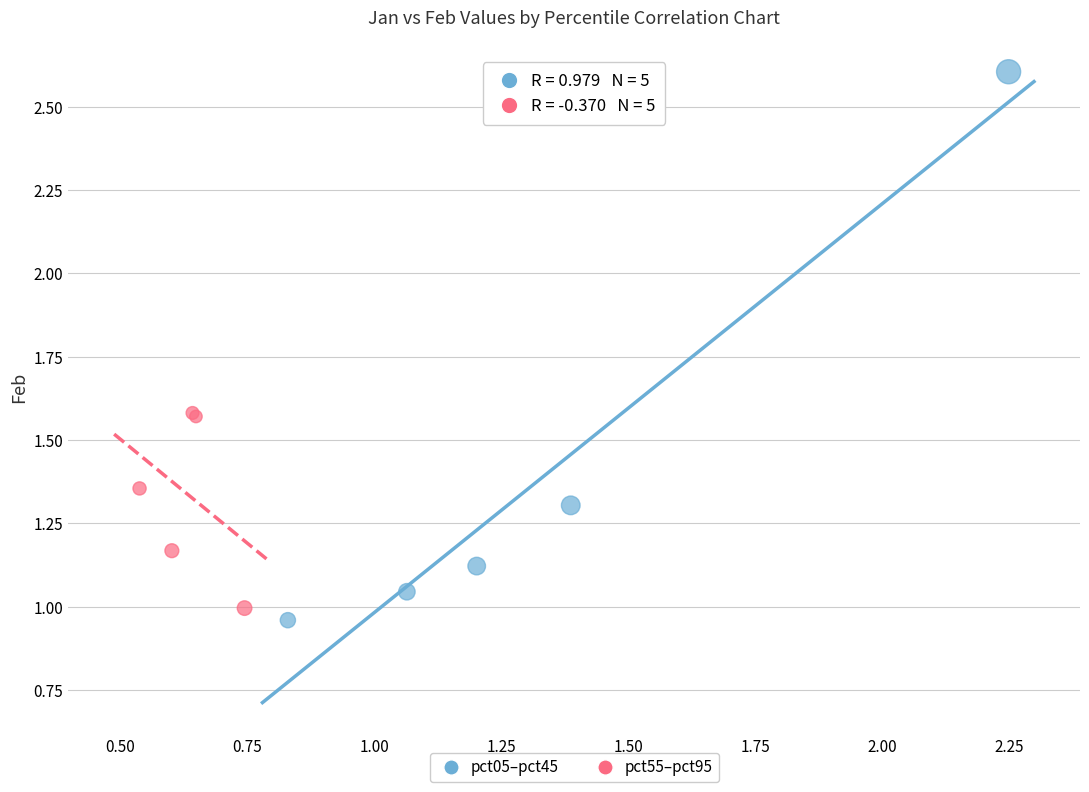

Which series reaches the maximum Y coordinate?

pct05–pct45